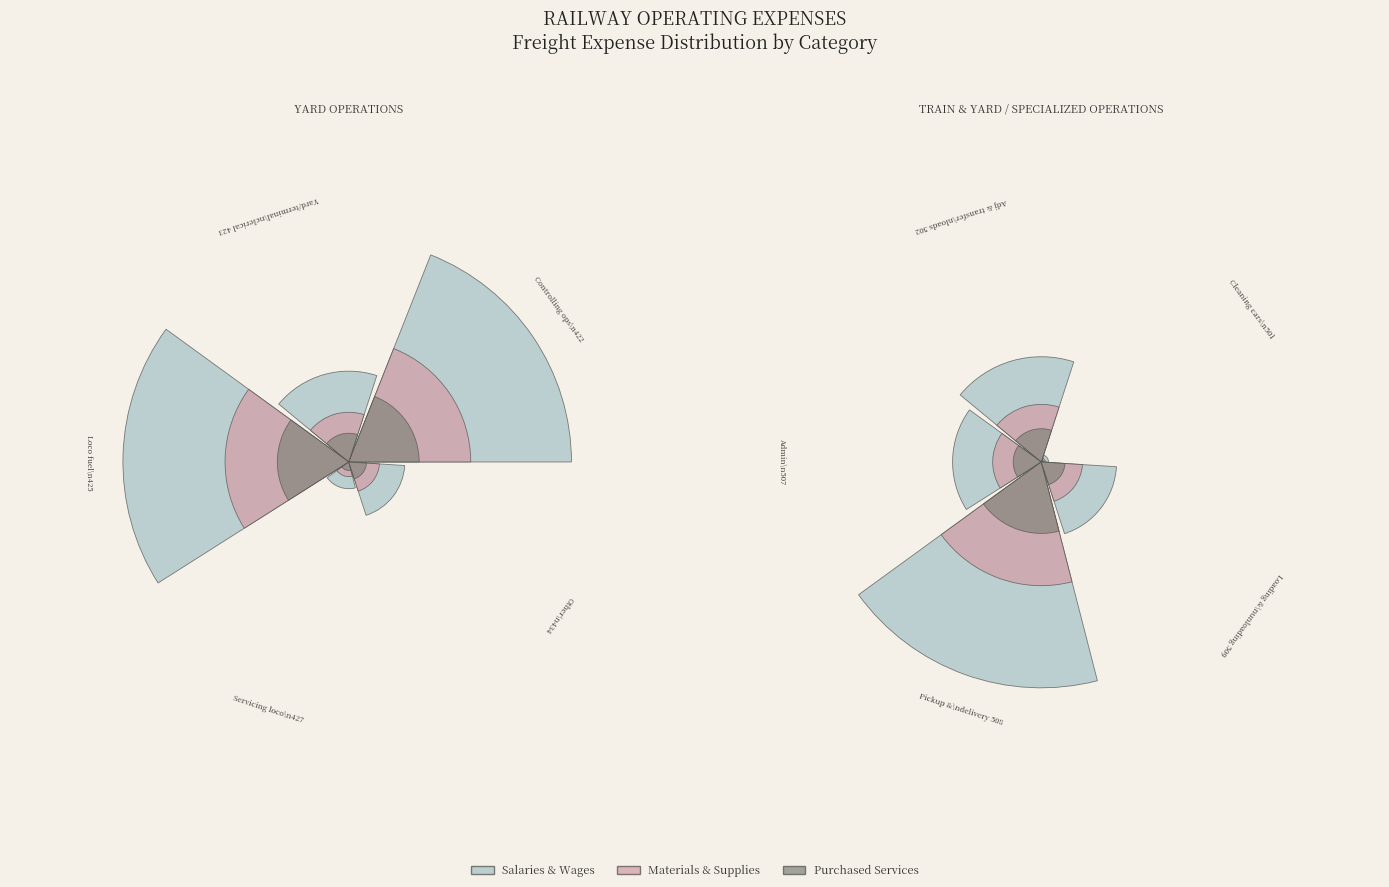

What percentage is the 508 slice, to the nearest percent?

63%